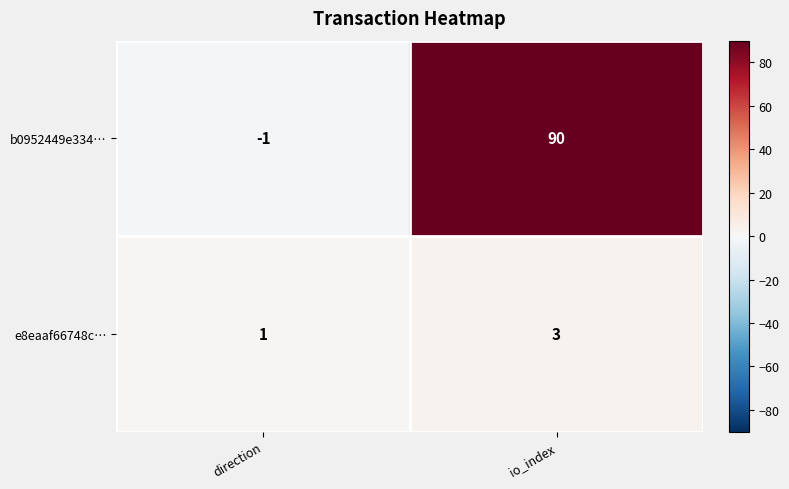

The e8eaaf66748c… series shows 4 at io_index. True or false?

False